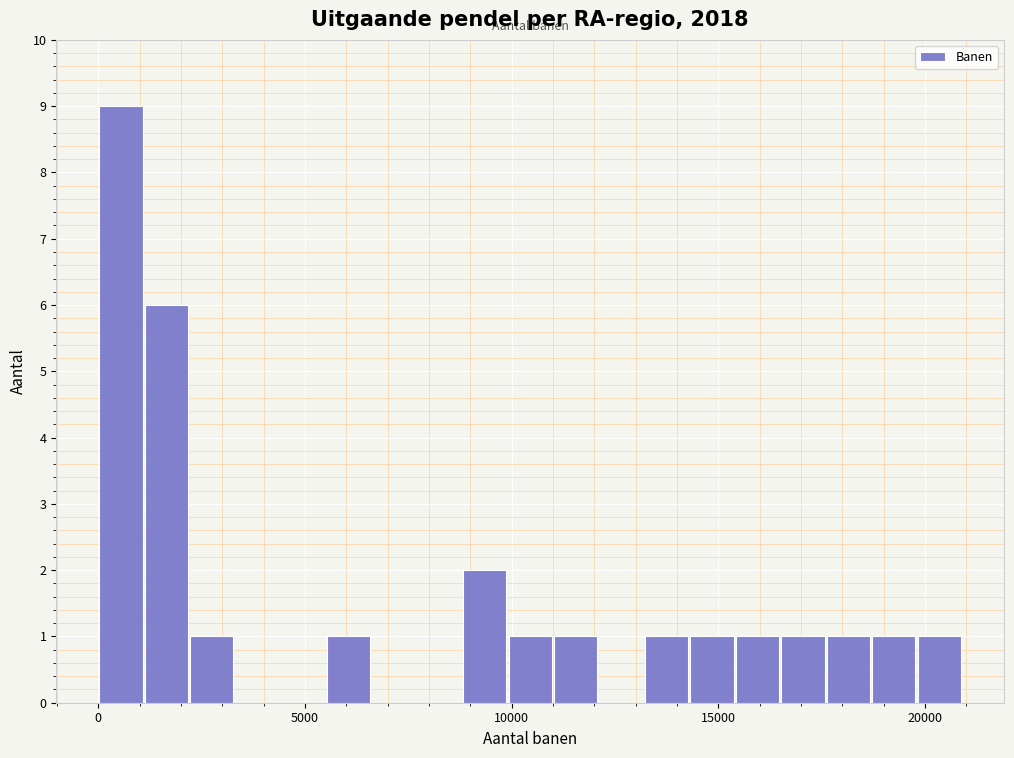

Around what value on the x-axis is the tallest bar? Give the approximate position of its centre, as read against the axis.

500